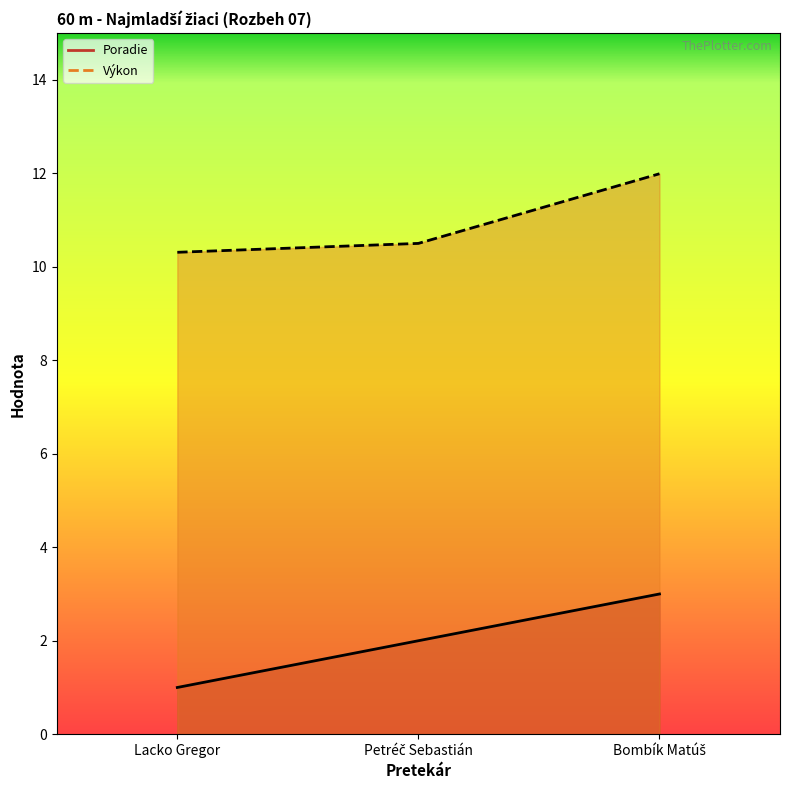

How many lines are shown in the chart?

2